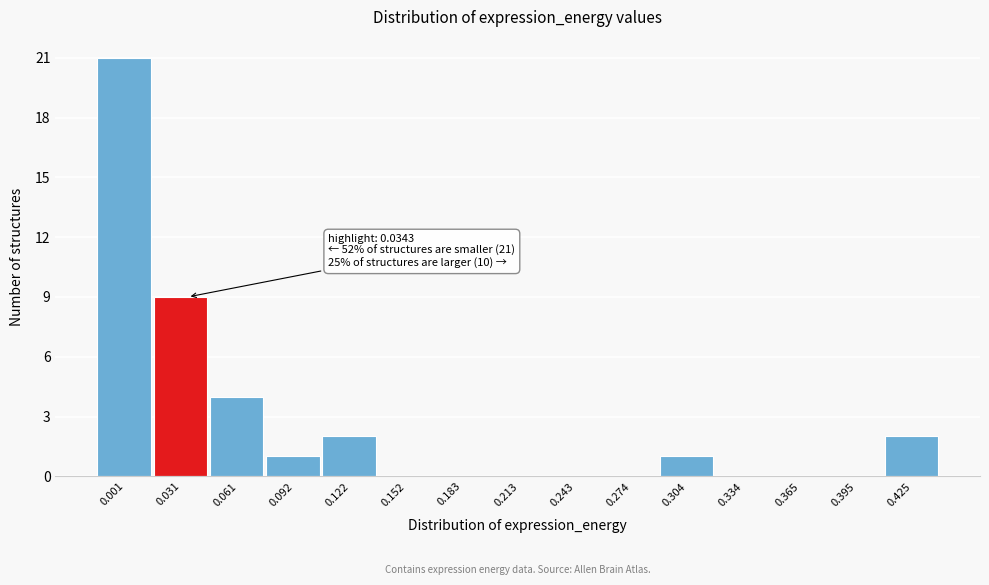

Reading left to right, transcribe all the data shown in this chart.

0.001=21	0.031=9	0.061=4	0.092=1	0.122=2	0.152=0	0.183=0	0.213=0	0.243=0	0.274=0	0.304=1	0.334=0	0.365=0	0.395=0	0.425=2